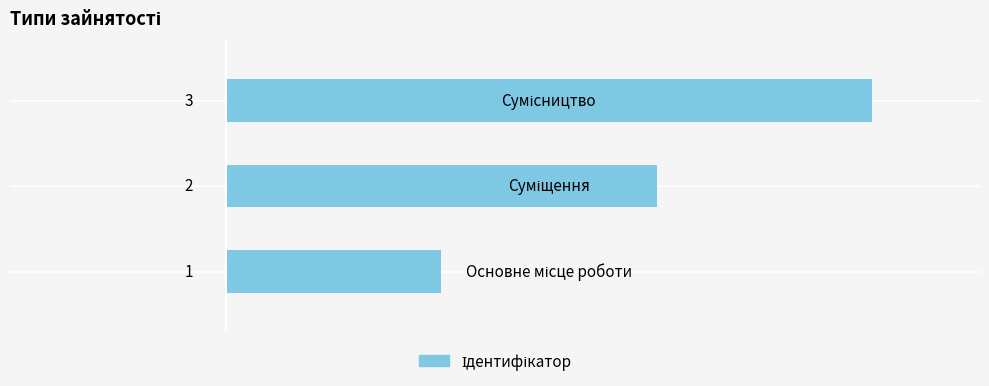

Count the values in the range 1 to 3.

3